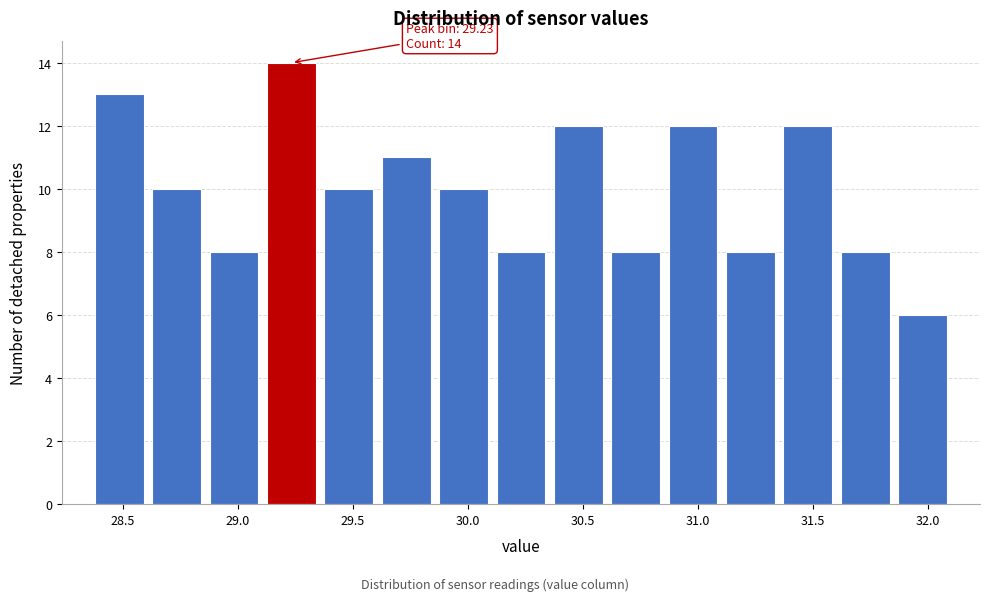

Over which range of the x-axis is the bar tallest?

29.10 to 29.35